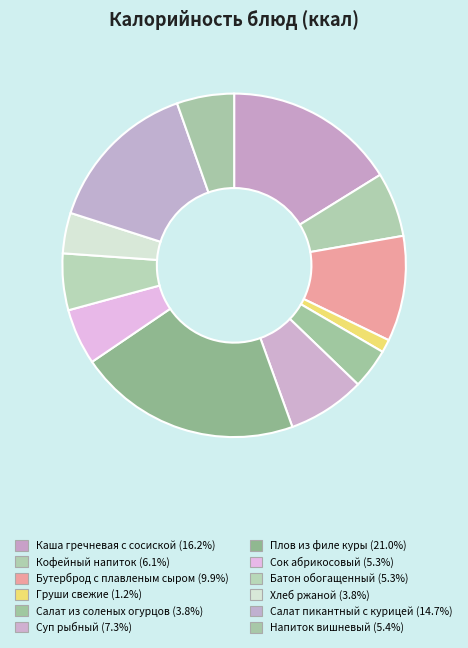

How many segments does this pie chart have?

12